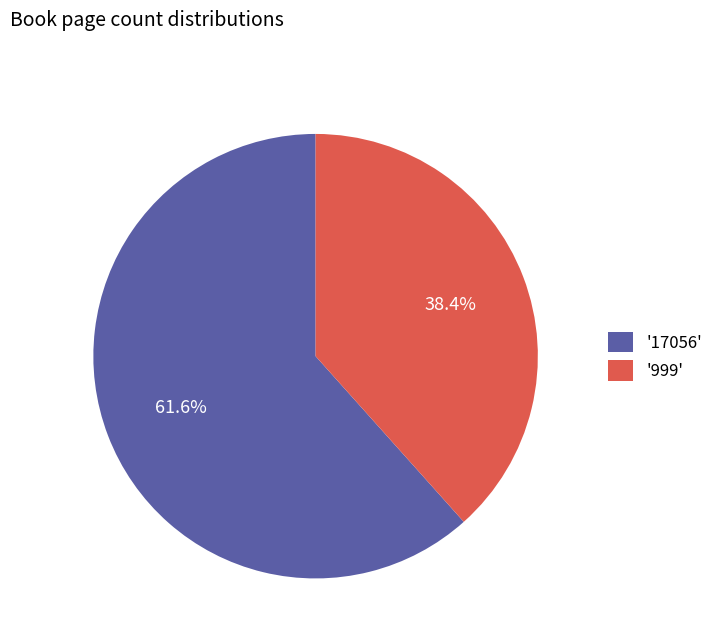

Combined, do '999' and '17056' account for over 50%?

Yes